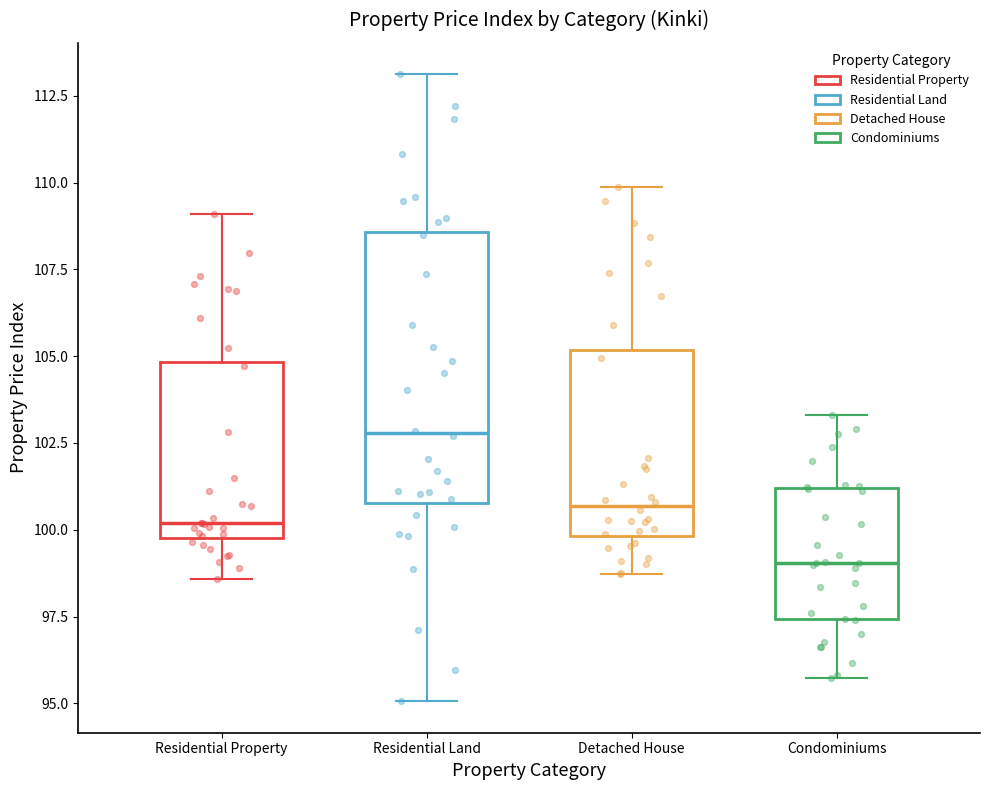

Where does the median line of the box for Detached House sit on the y-axis? The values are not printed on the chart, so give them approximately, as read against the axis.

100.5